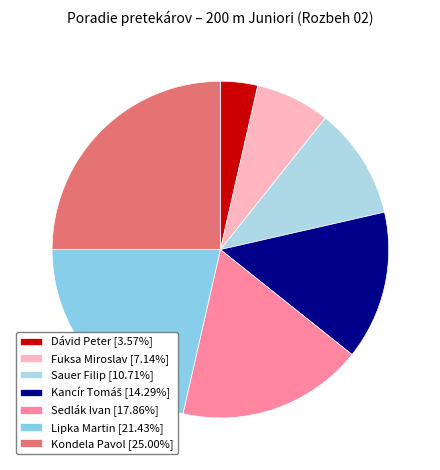

What is the largest slice in the pie chart?

Kondela Pavol